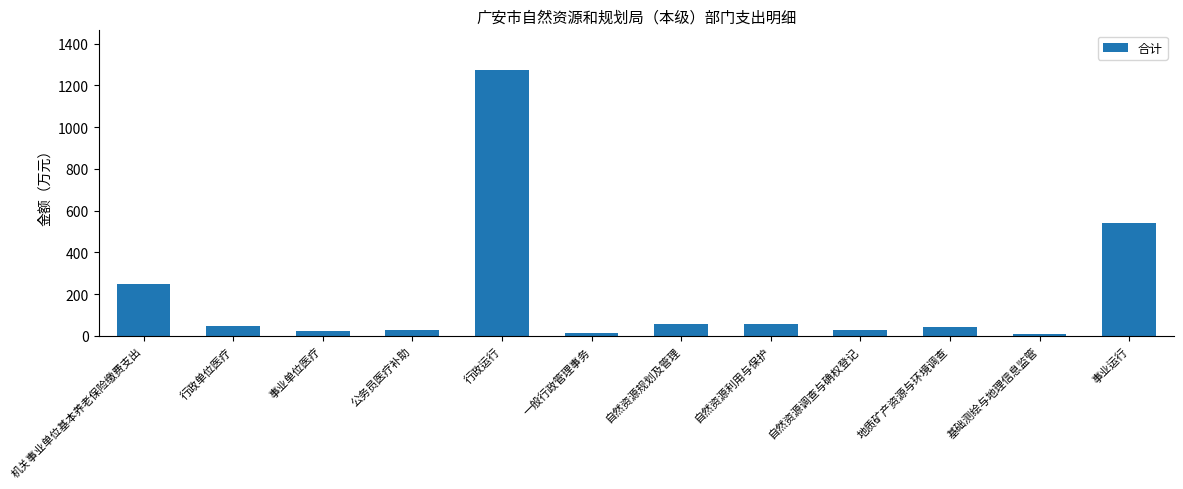

What is the greatest value displayed?

1273.3